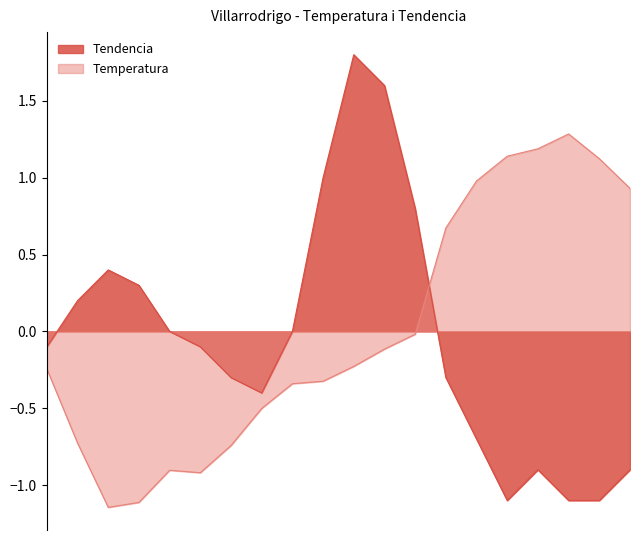

Which series has the widest spread of values?

Tendencia